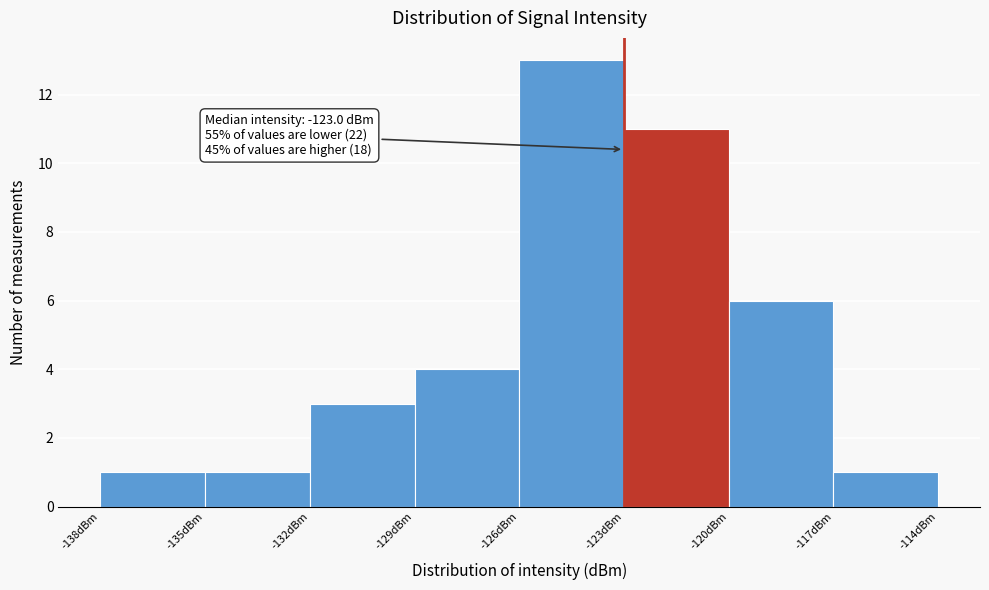

Which range on the x-axis has the tallest bar?

-126 to -123